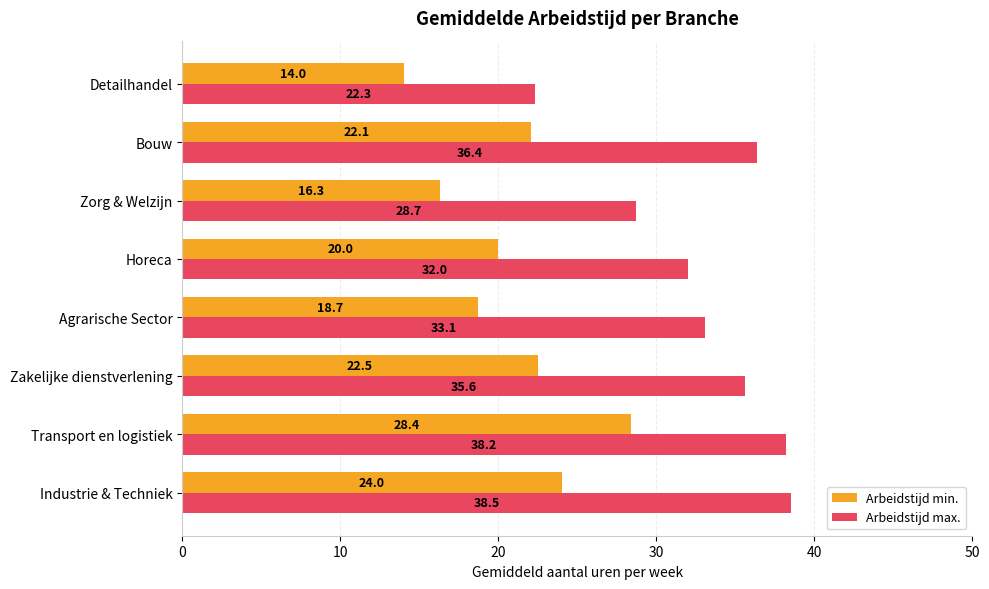

Where is Arbeidstijd max. nearest to the value 30?

Zorg & Welzijn